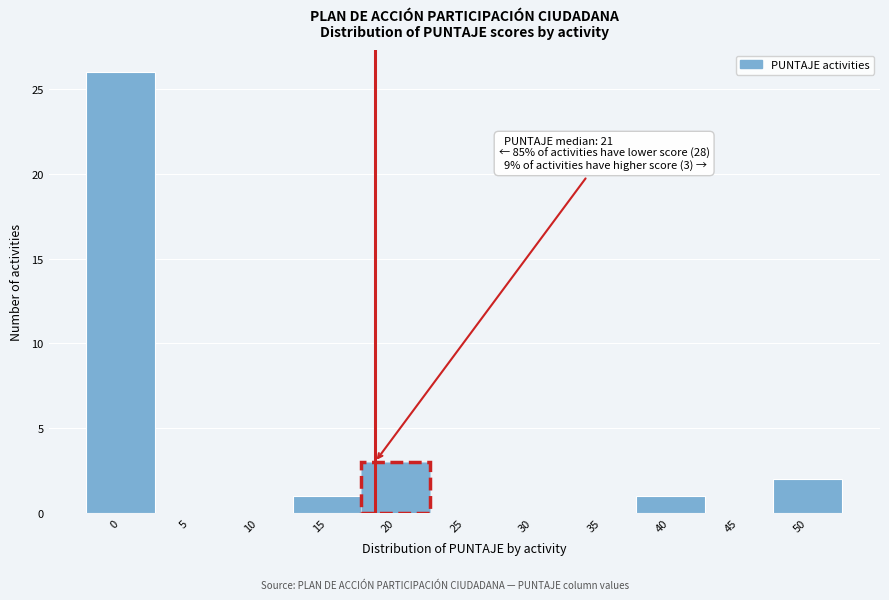

Reading left to right, list all the values displayed in this chart.

0=26	5=0	10=0	15=1	20=3	25=0	30=0	35=0	40=1	45=0	50=2